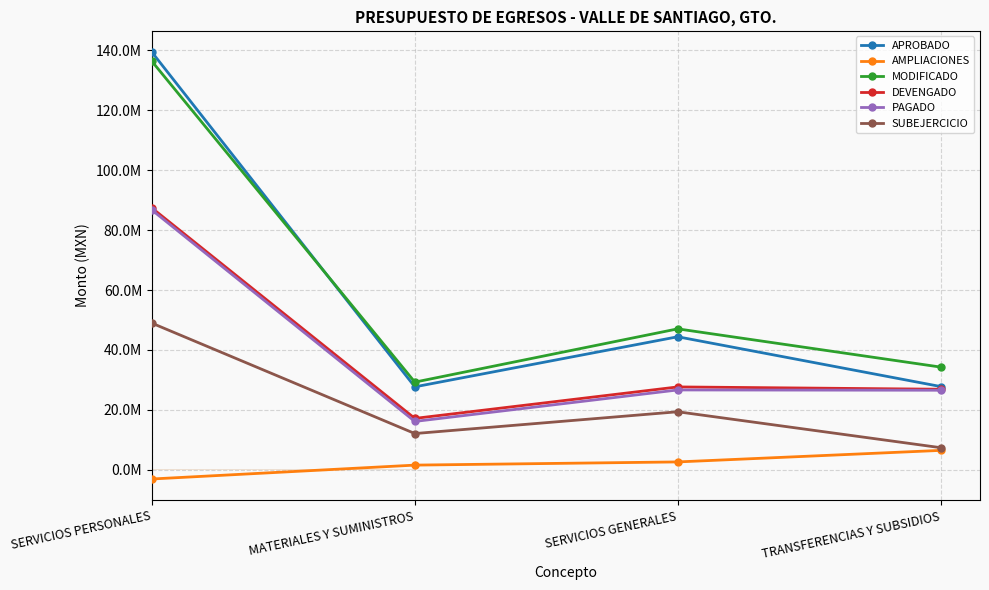

The value of SUBEJERCICIO at MATERIALES Y SUMINISTROS is 2845867.4. True or false?

False